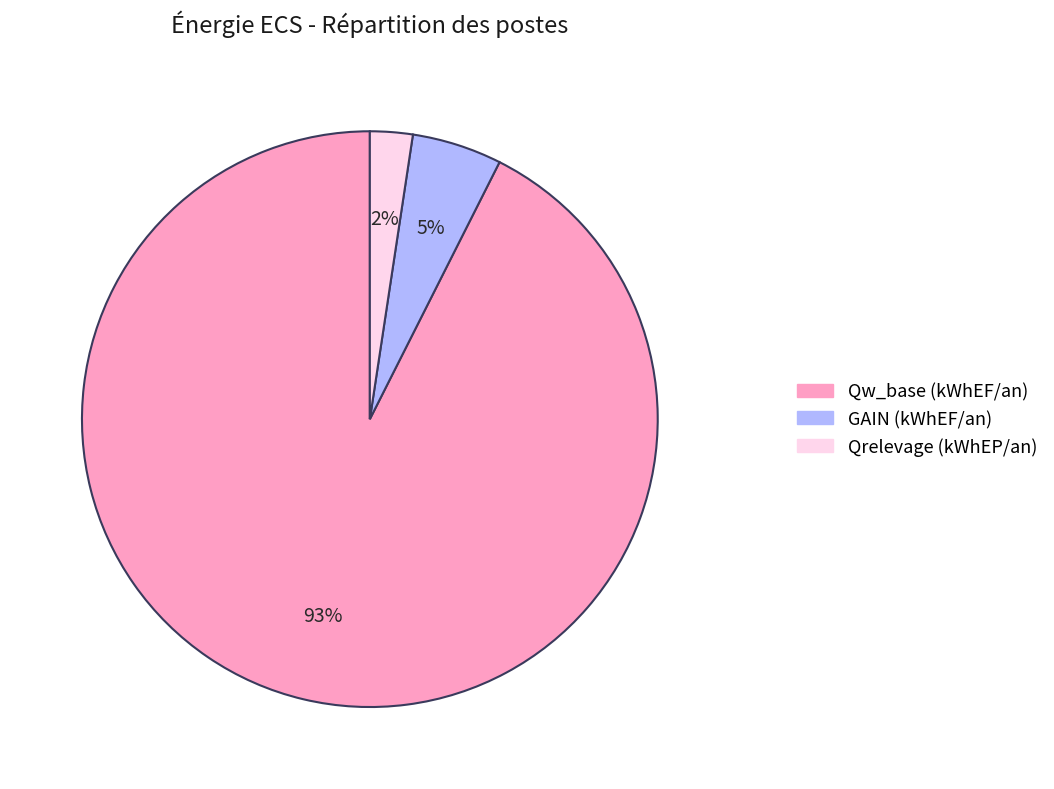

The GAIN (kWhEF/an) slice represents 5% of the pie. True or false?

True